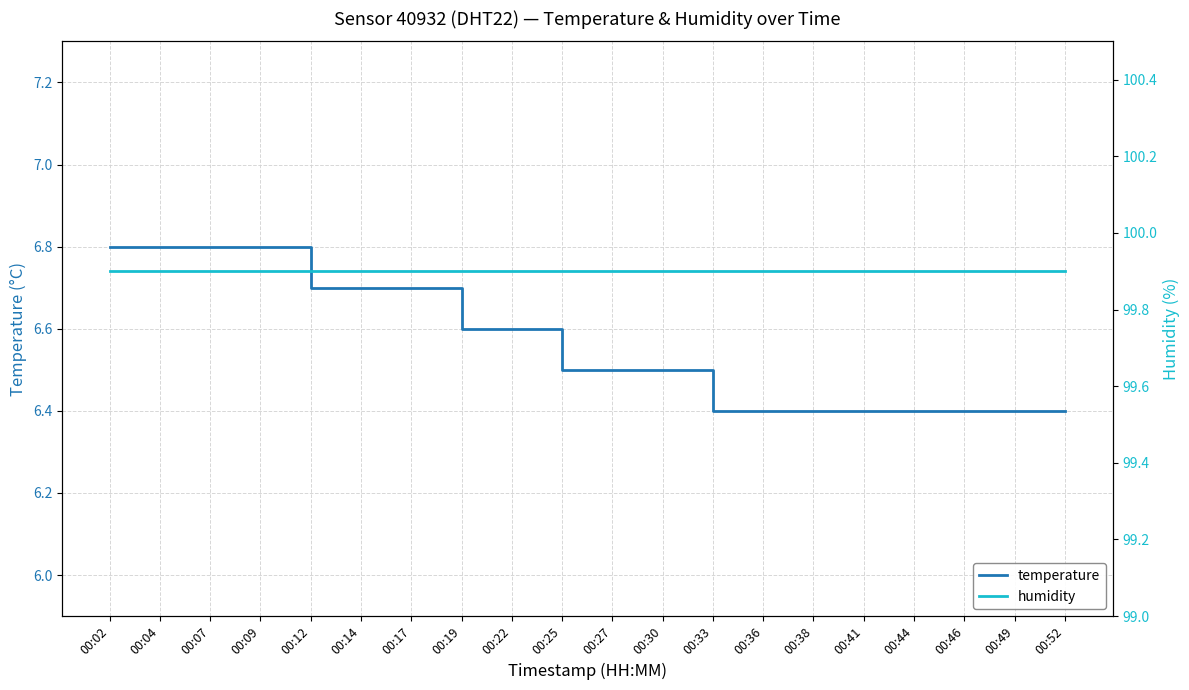

True or false: temperature and humidity intersect in this chart.

False